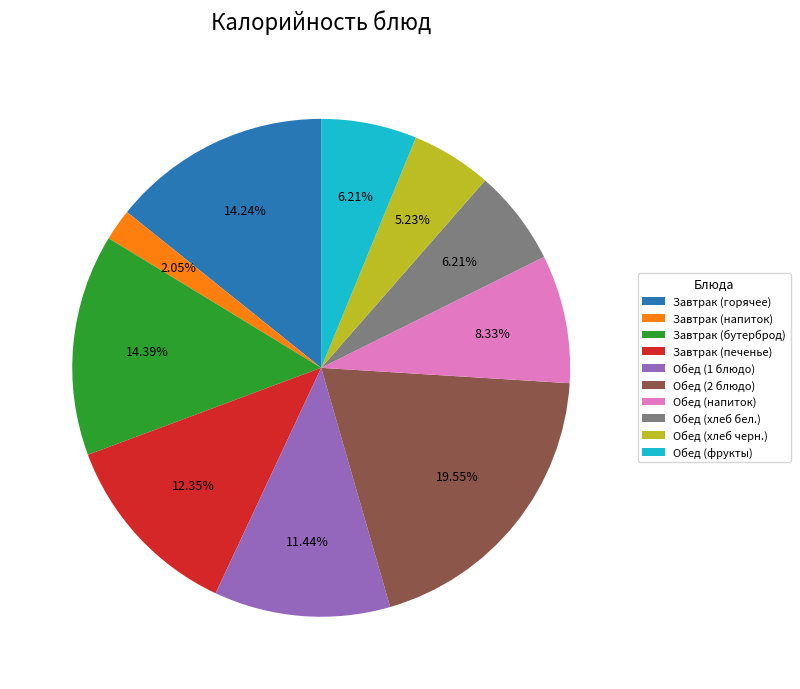

Does Обед (напиток) account for over 50% of the chart?

No